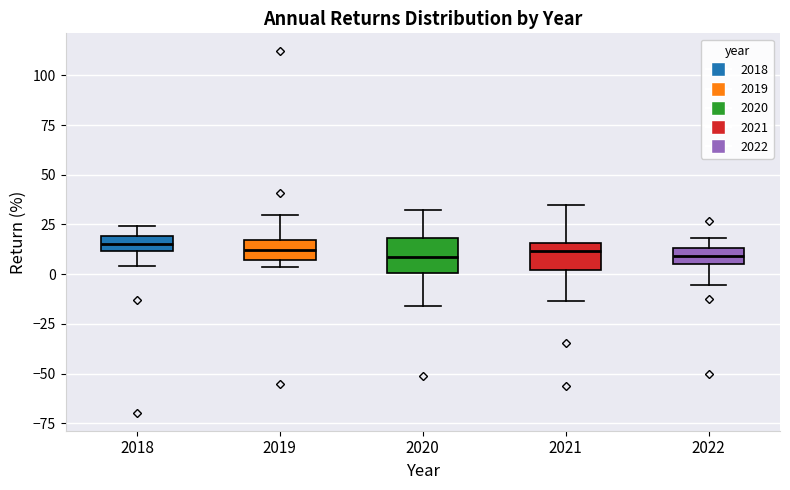

Where does the median line of the box at x = 2018 sit on the y-axis? The values are not printed on the chart, so give them approximately, as read against the axis.

15